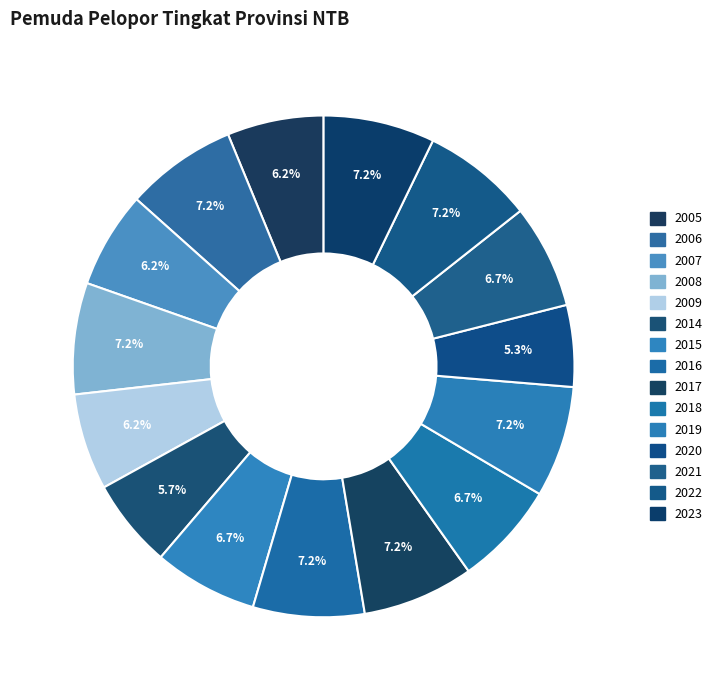

How many segments does this pie chart have?

15